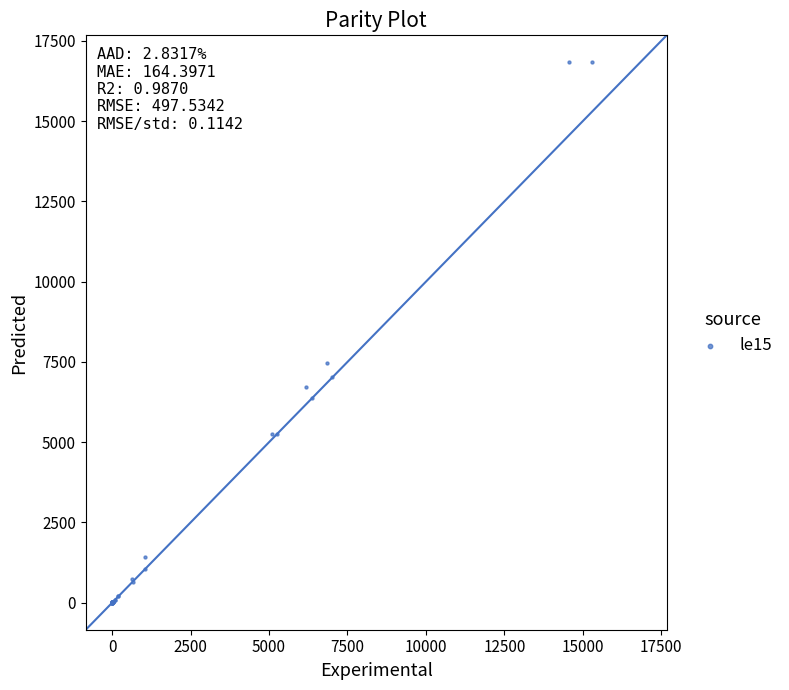

What Y value in the scatter plot is closest to 8416?

7459.9